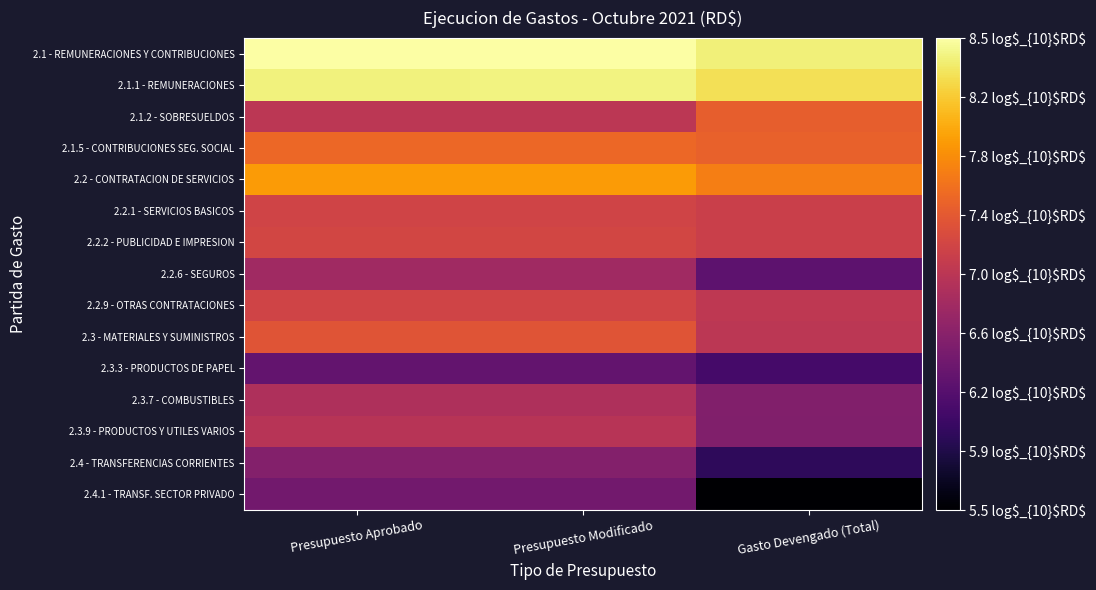

Which label corresponds to the smallest value in the chart?

Gasto Devengado (Total)